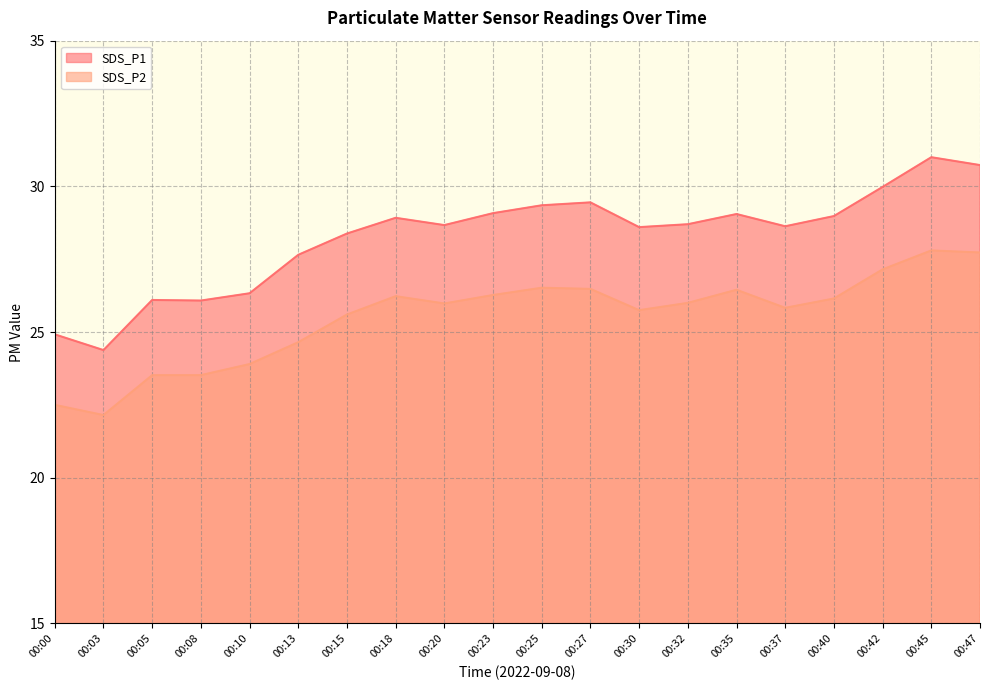

How many data points in SDS_P2 are above 26?

9